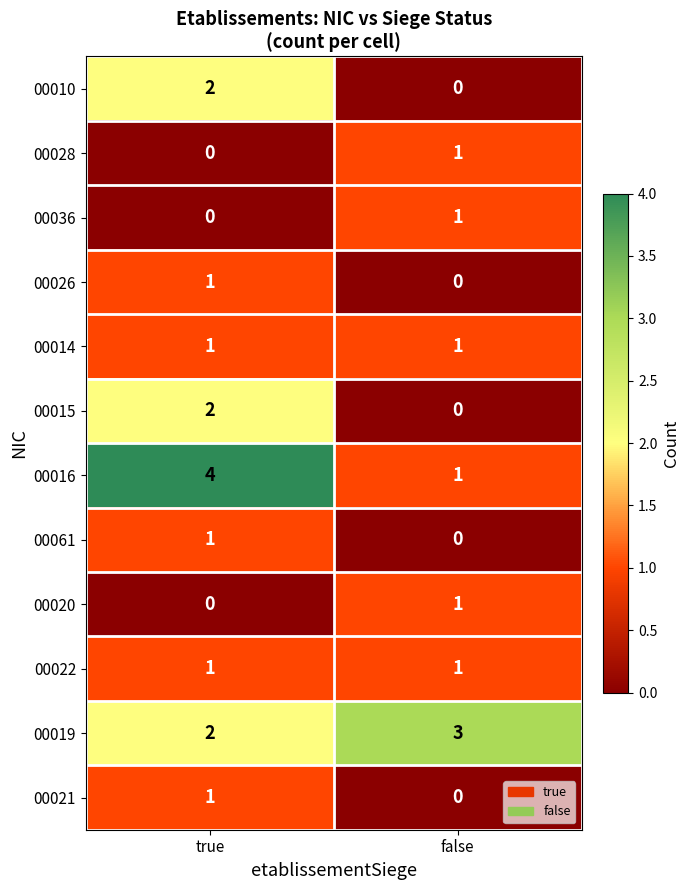

What is the spread (max minus min) of values at true?

4